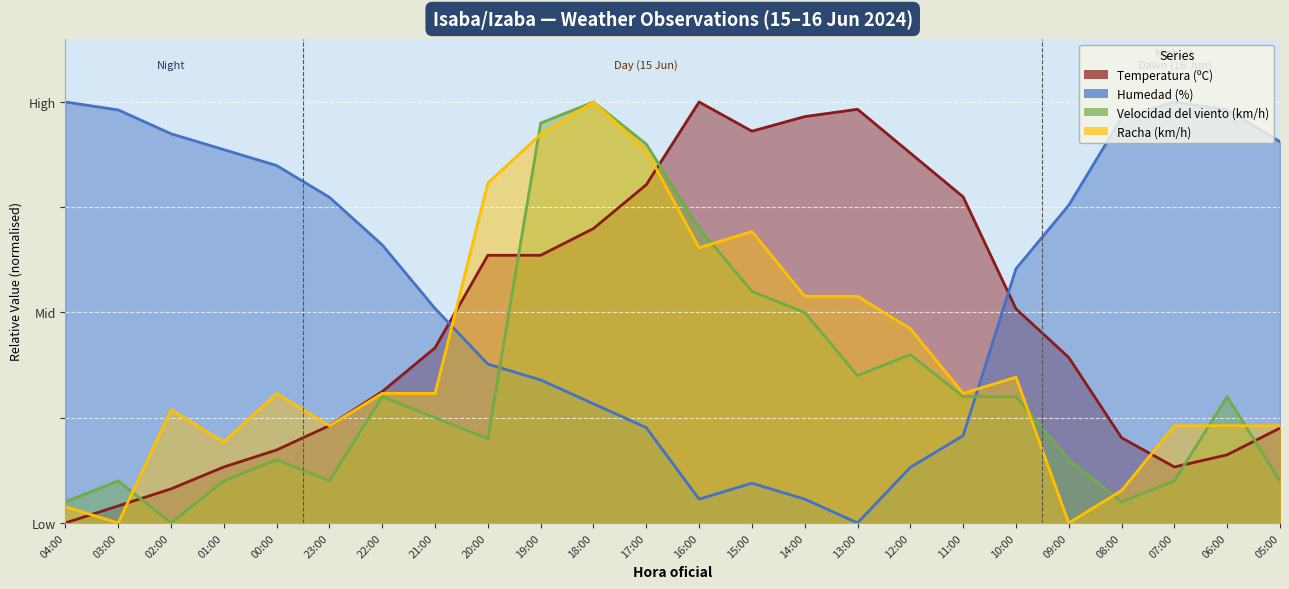

How many data points in Temperatura (ºC) are above 41?

12